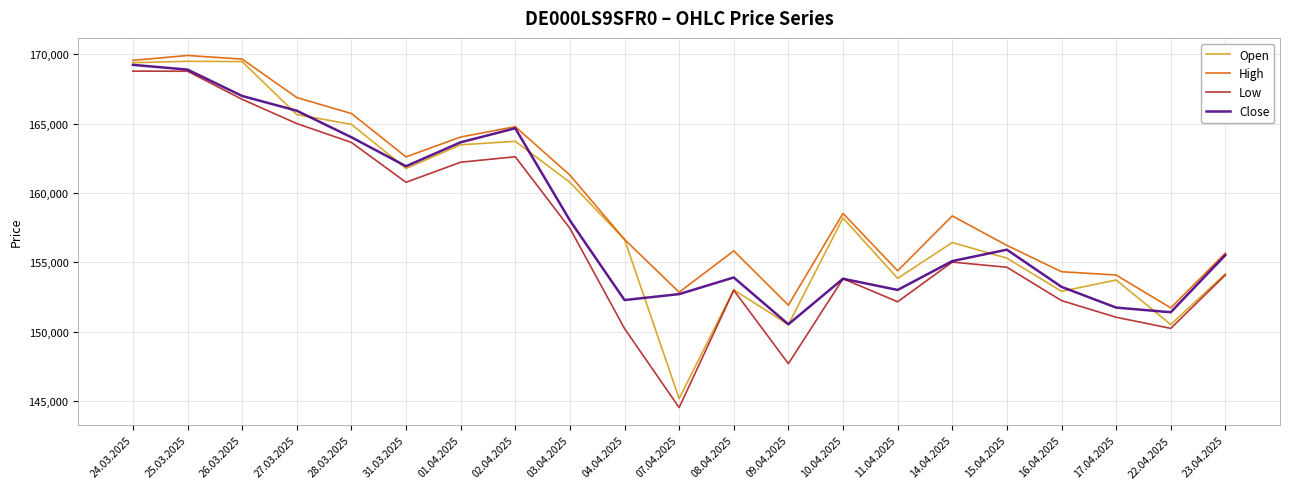

How many lines are shown in the chart?

4